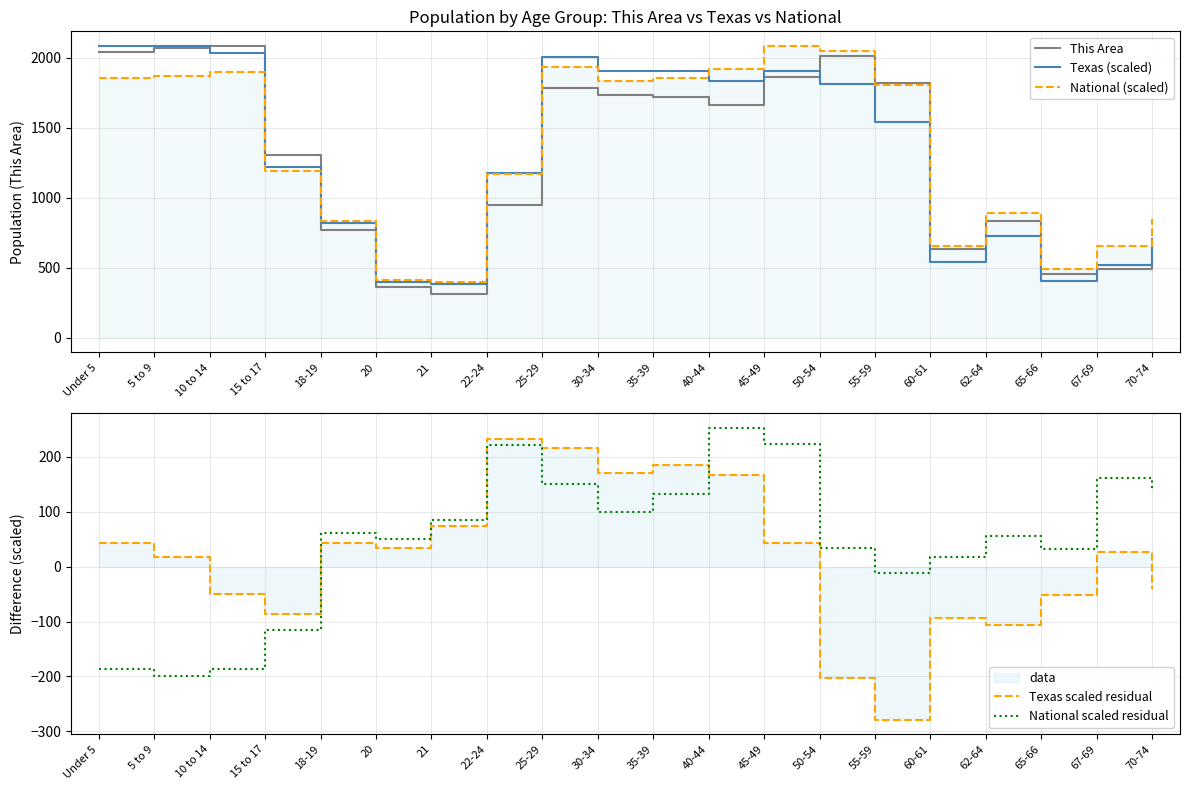

How many data points in This Area are less than 1666?

10